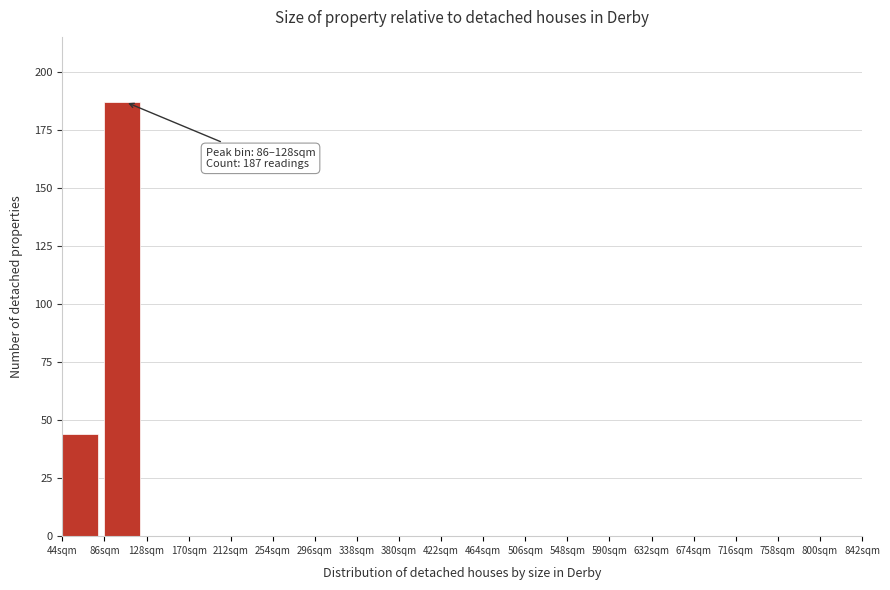

Which range on the x-axis has the tallest bar?

86 to 128